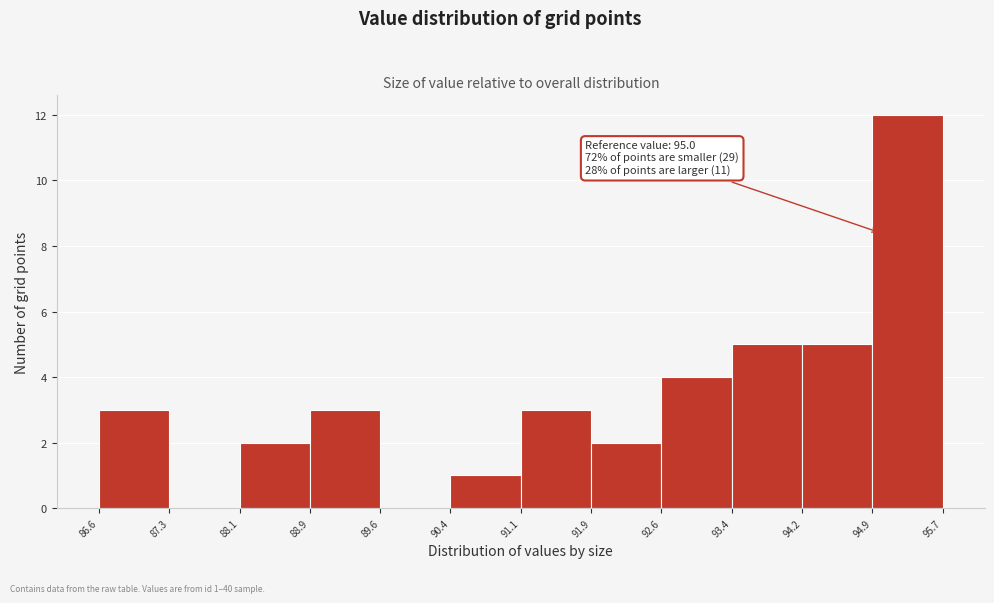

Over which range of the x-axis is the bar tallest?

94.9 to 95.7